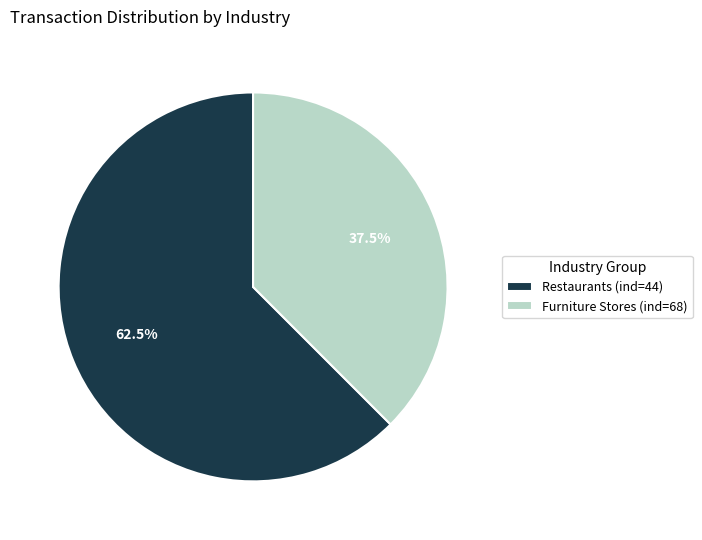

Which category has the biggest portion of the pie?

Restaurants (ind=44)